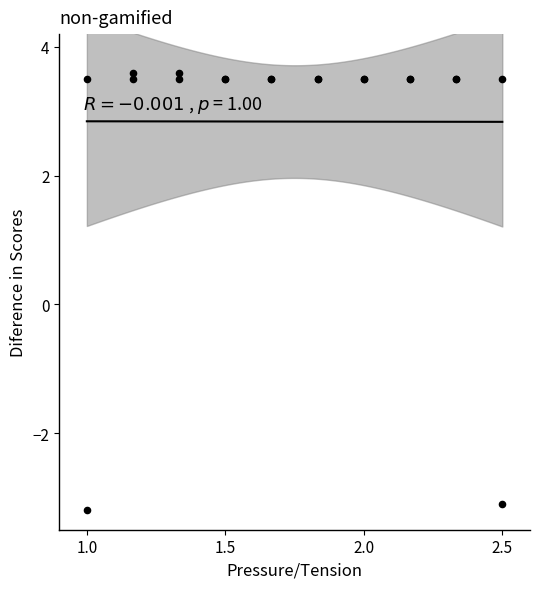

What Y value in the scatter plot is closest to 0?

-3.1